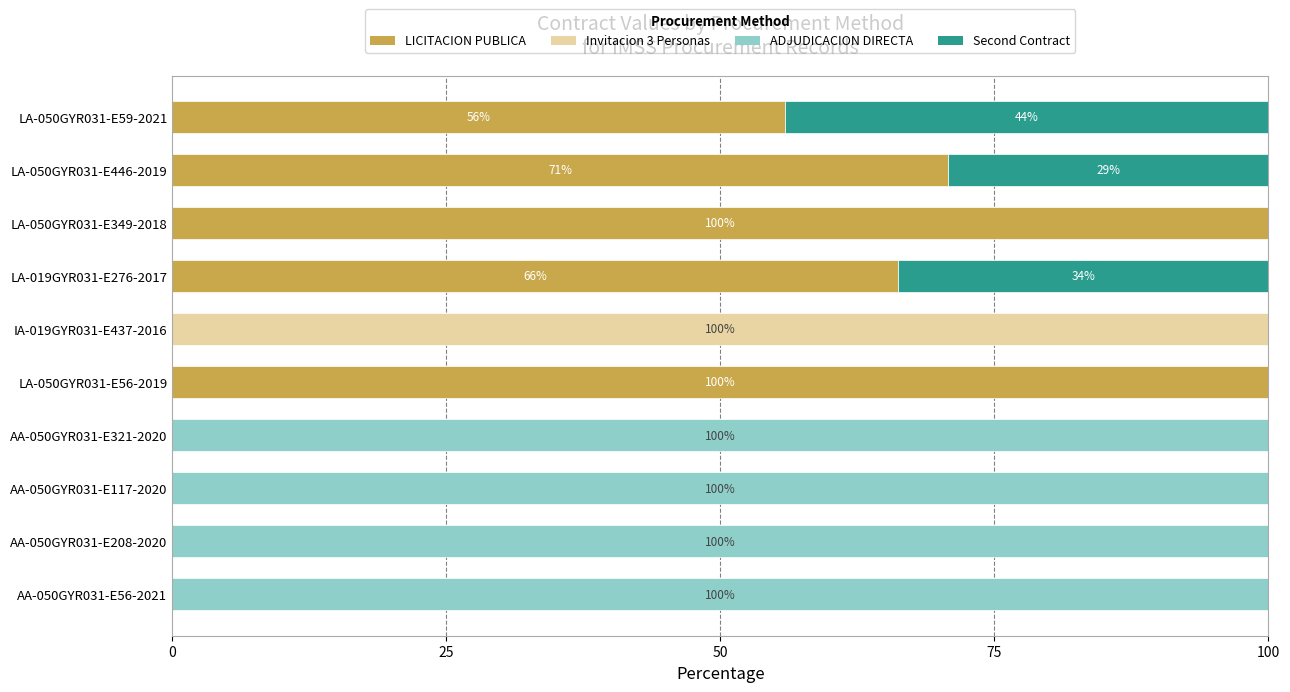

True or false: LICITACION PUBLICA has a value of 55.9 at LA-050GYR031-E59-2021.

True